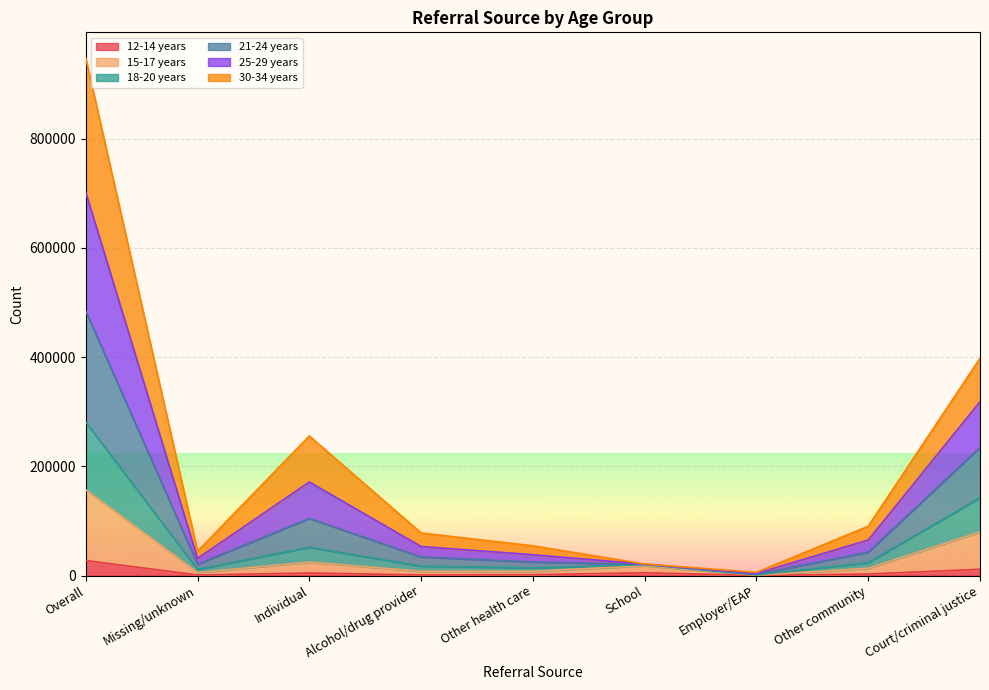

Is the value of 18-20 years at Individual greater than the value of 15-17 years at Other community?

Yes